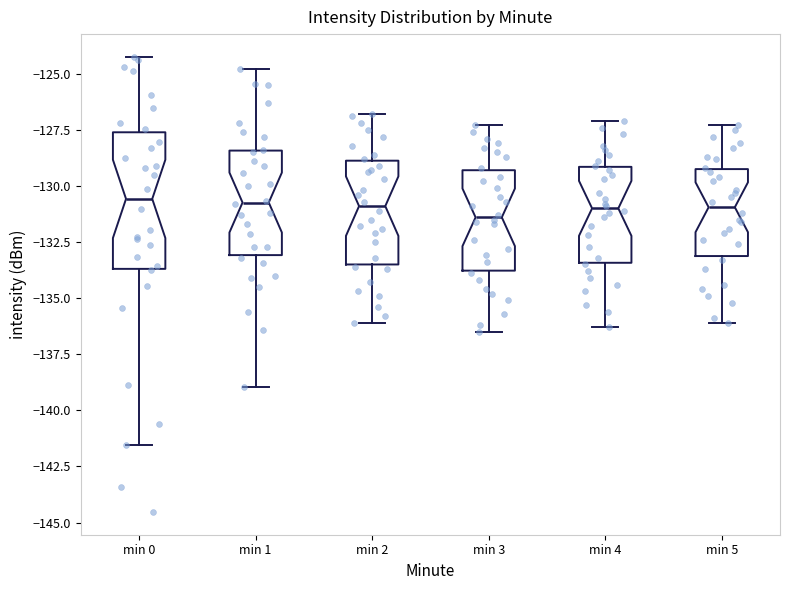

Comparing the boxes themselves (not the whiskers), which one is the tallest?

min 0